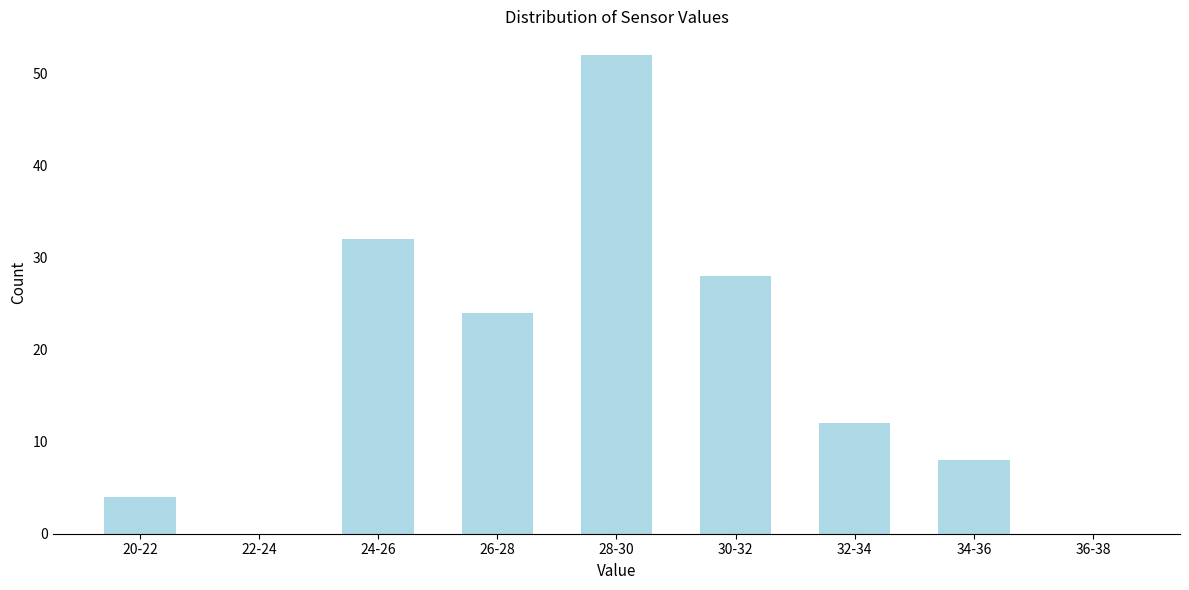

Reading left to right, what are all the values shown in this chart?

20-22=4	22-24=0	24-26=32	26-28=24	28-30=52	30-32=28	32-34=12	34-36=8	36-38=0